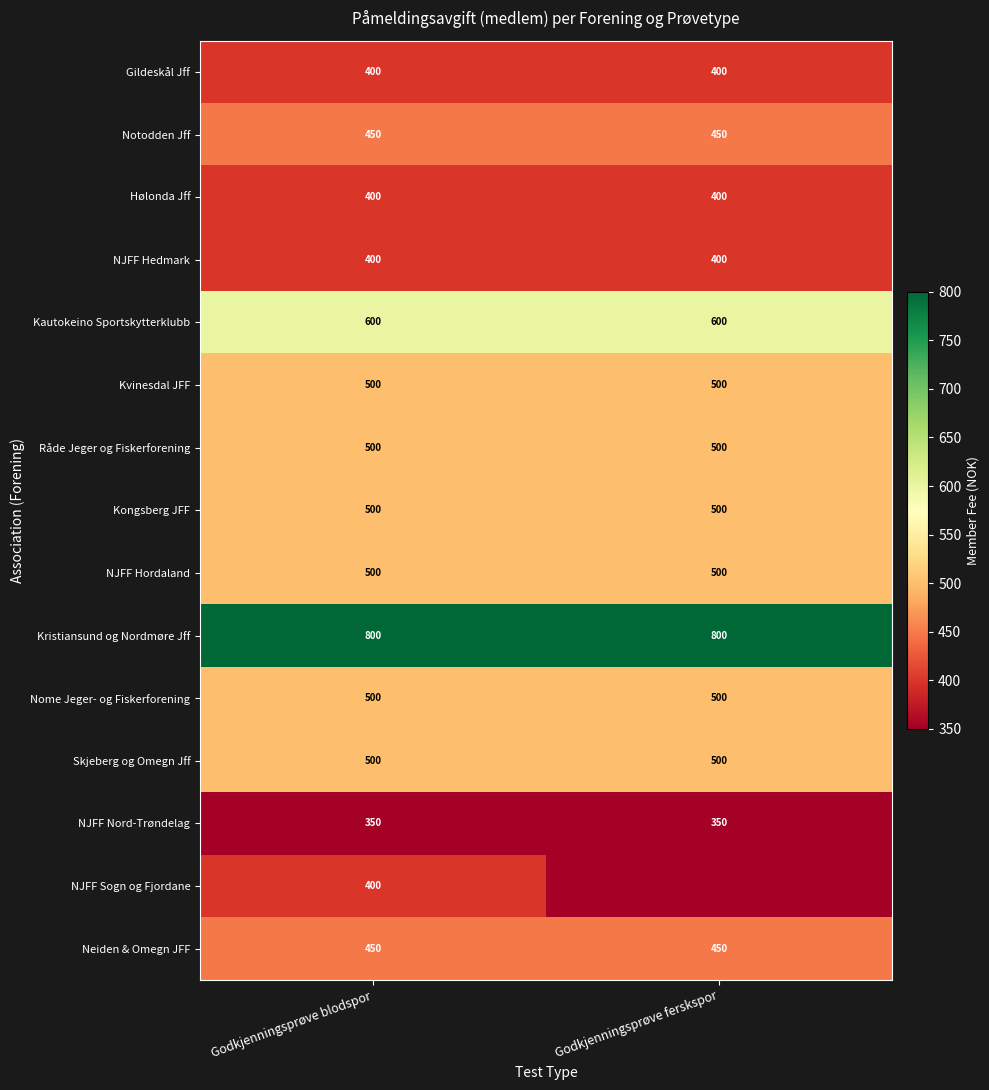

The NJFF Sogn og Fjordane series shows 139 at Godkjenningsprøve blodspor. True or false?

False